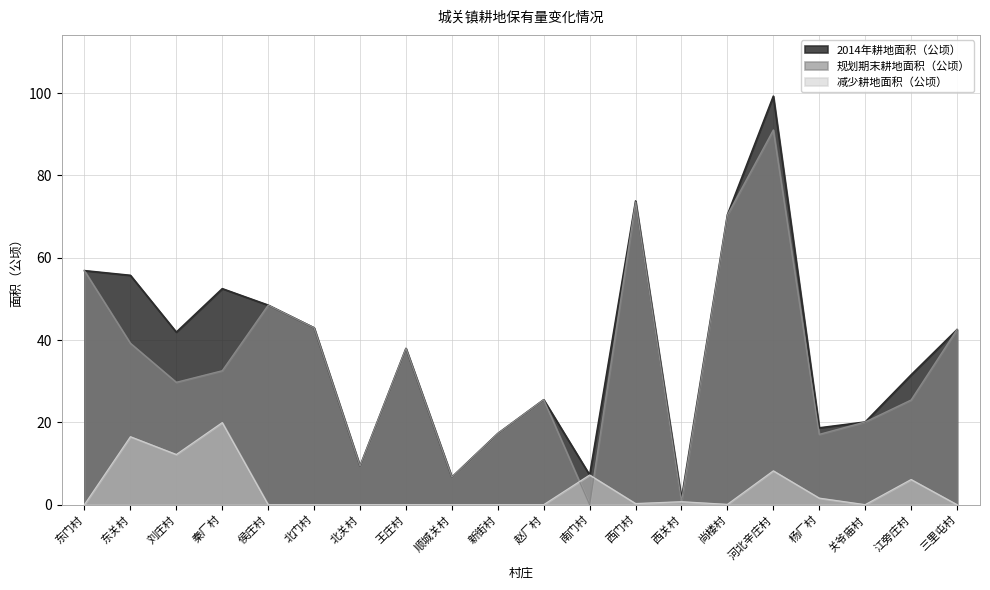

What is the difference between the highest and lowest values at 东关村?

39.2